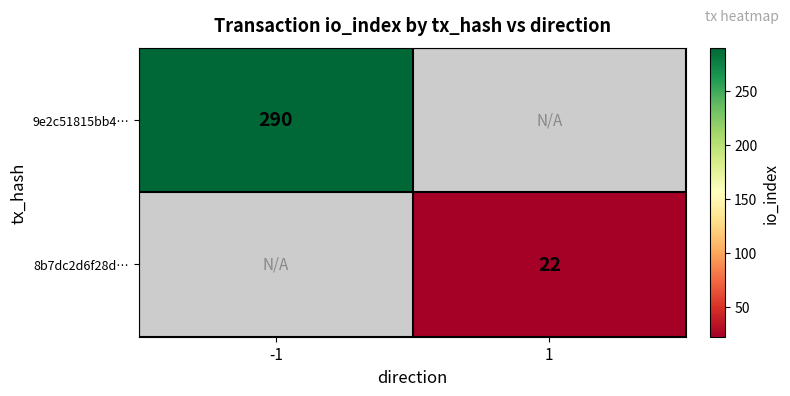

At which category does the chart reach its minimum across all series?

1